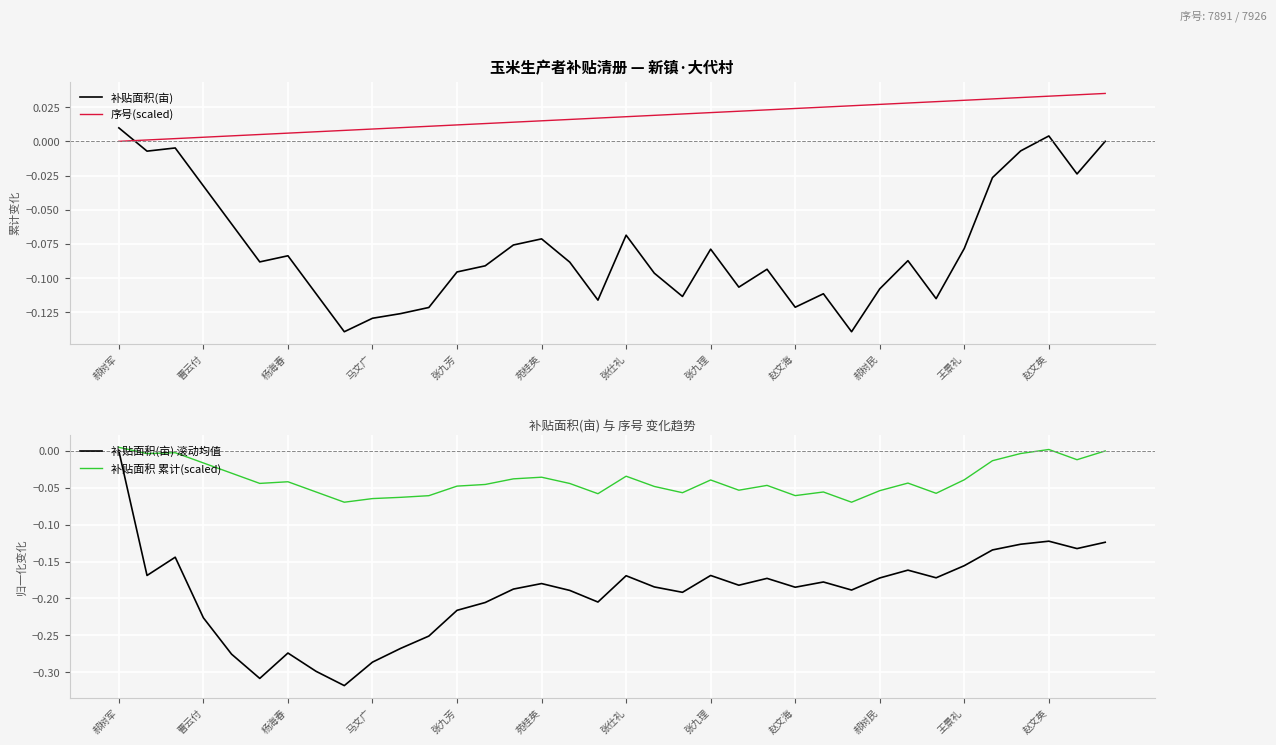

Is it true that 序号(scaled) equals 0.0 at 郝树军?

True